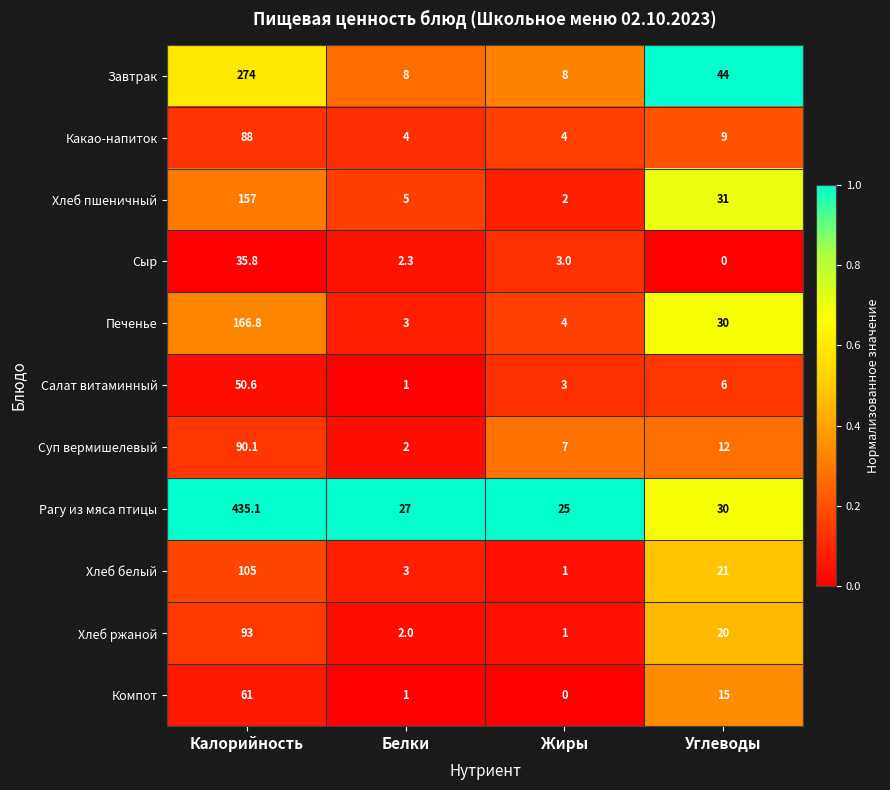

What is the sum of all Завтрак values?

334.0